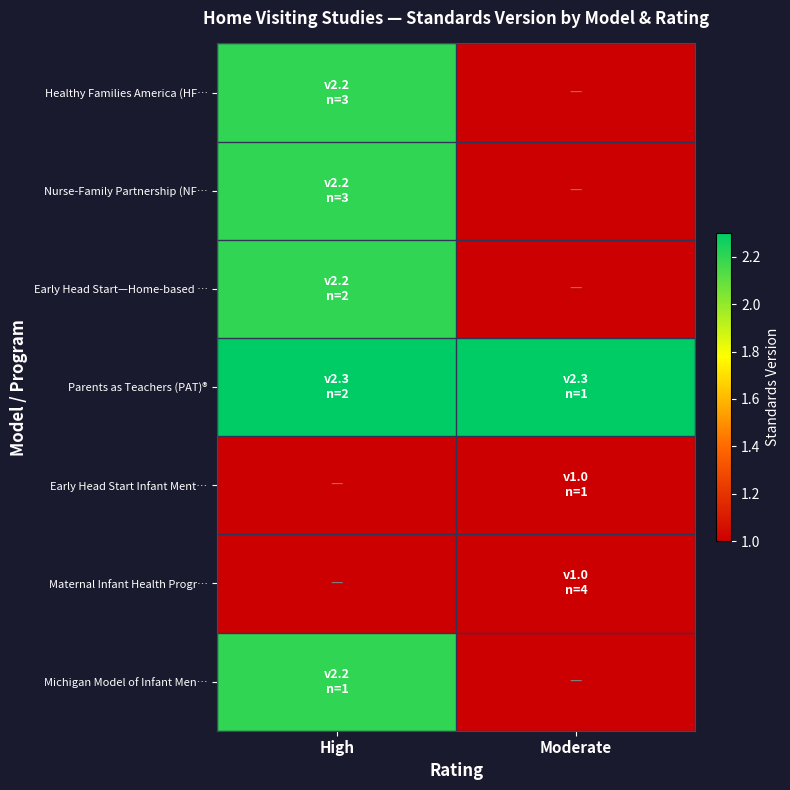

What is the total value across all series at High?

11.1